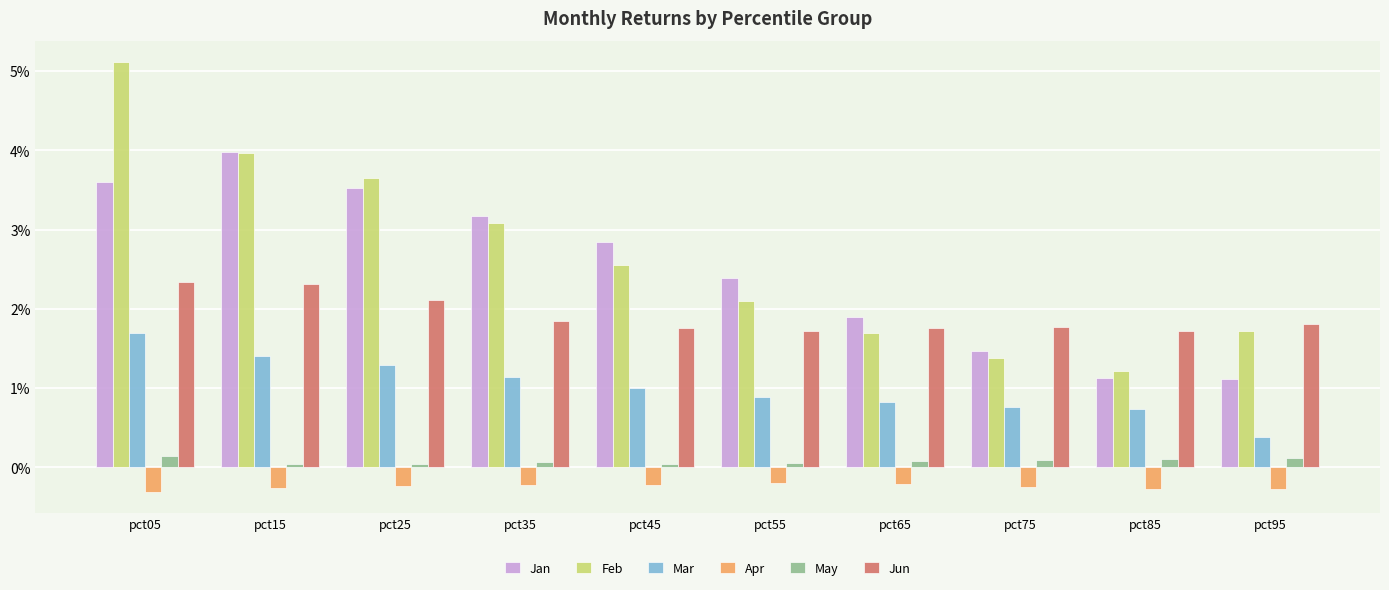

How many bars are there in total?

60